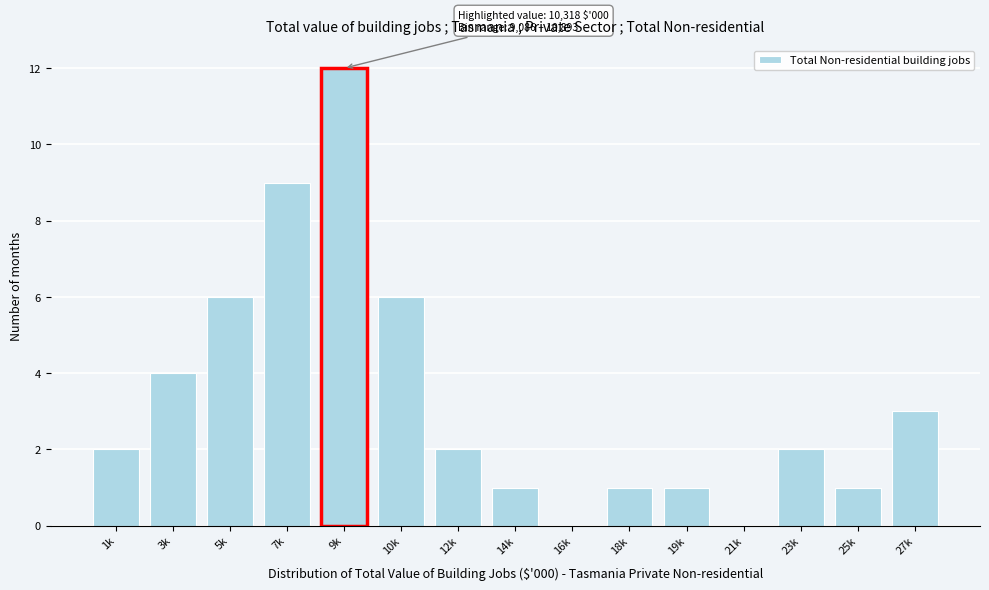

Reading left to right, extract all data points from this chart.

1k=2	3k=4	5k=6	7k=9	9k=12	10k=6	12k=2	14k=1	16k=0	18k=1	19k=1	21k=0	23k=2	25k=1	27k=3